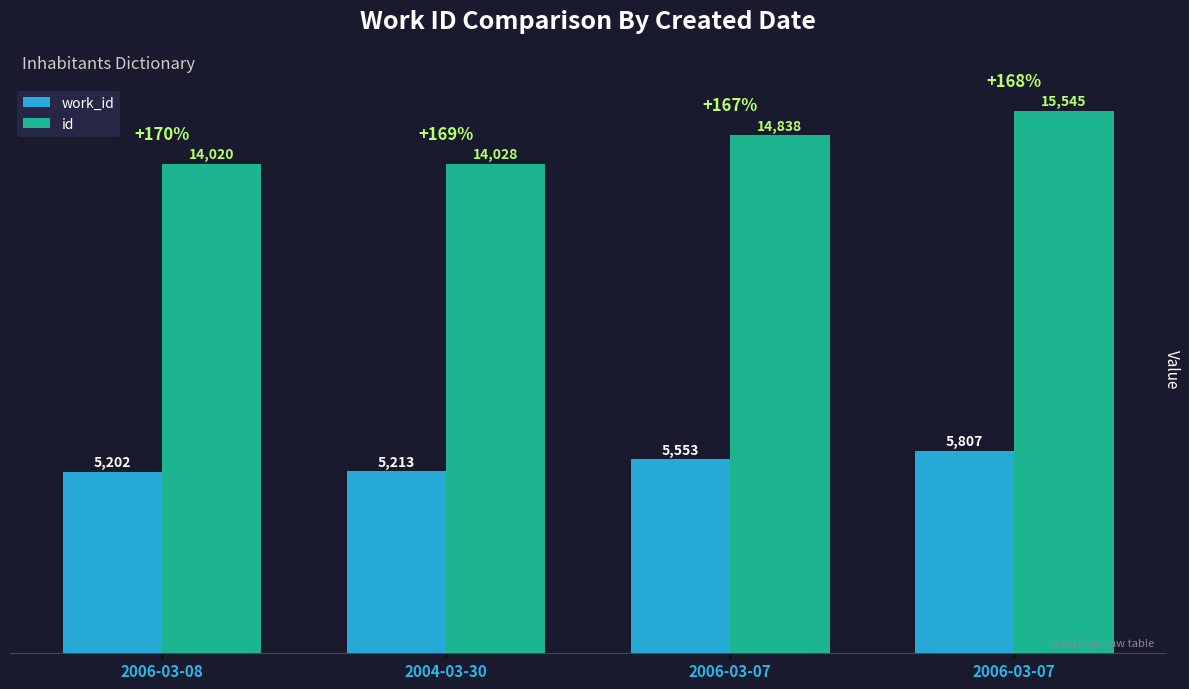

Between 2006-03-07 and 2006-03-07, which is larger?

2006-03-07